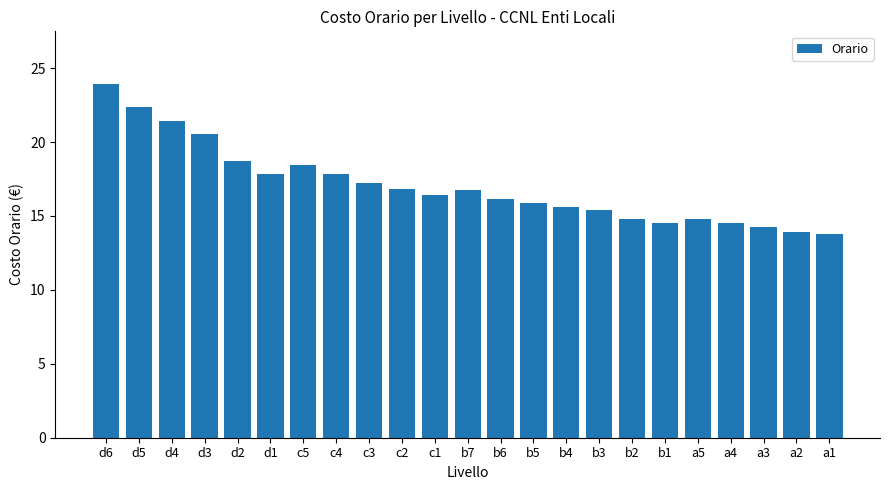

The value at a5 is 14.8. True or false?

True